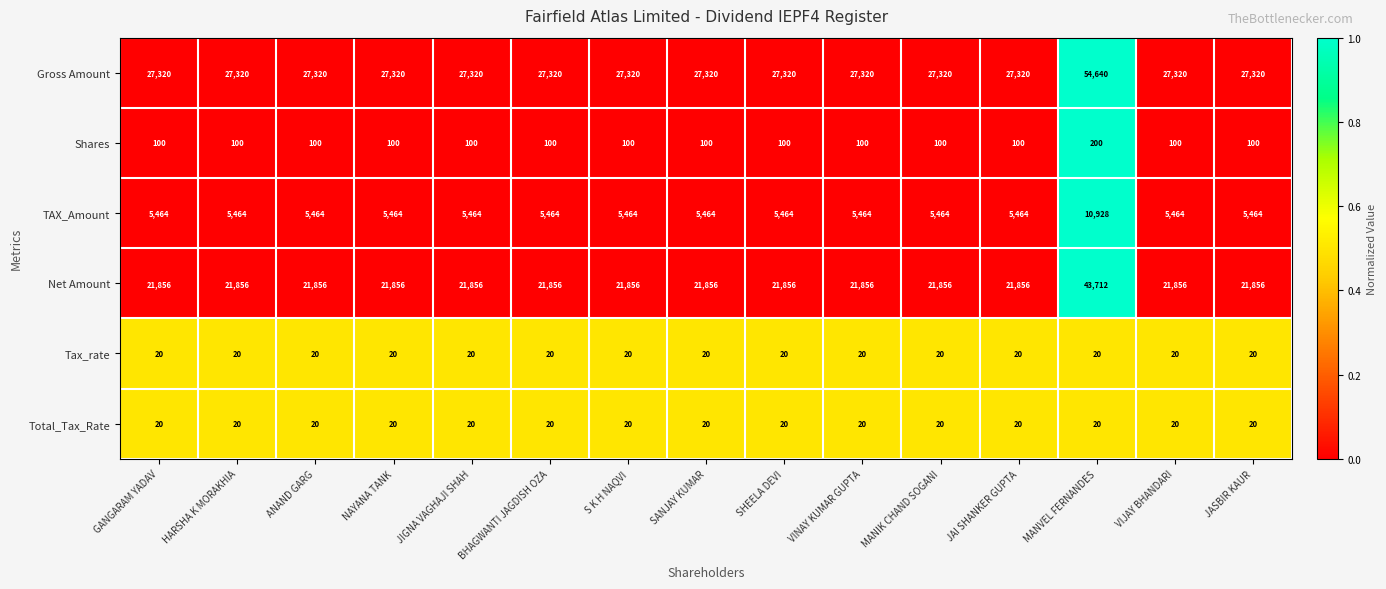

Which series has the widest spread of values?

Gross Amount